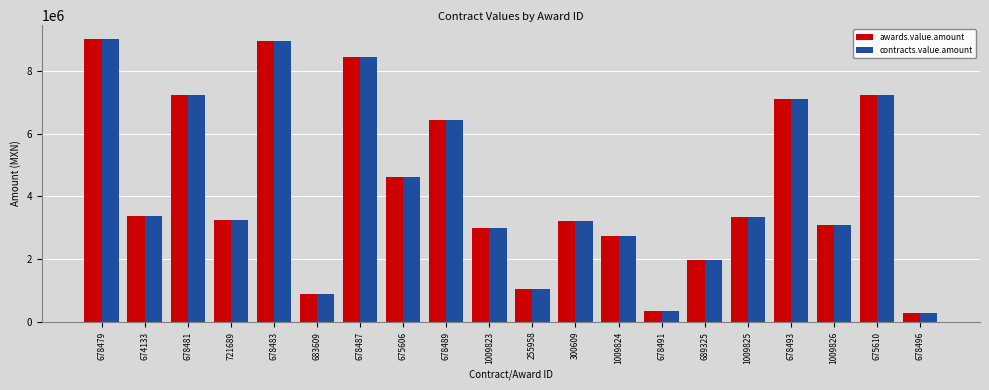

Where is awards.value.amount nearest to the value 4648366?

675606